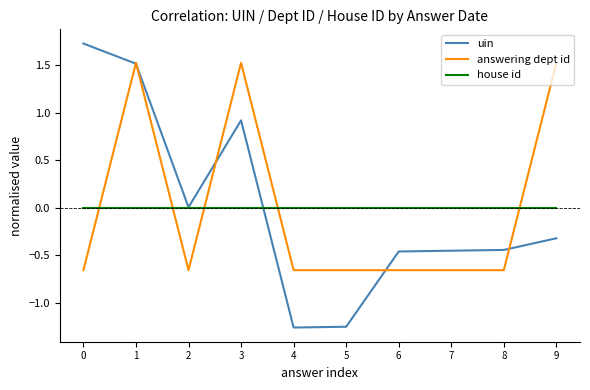

What is the highest value of the answering dept id series?

1.5